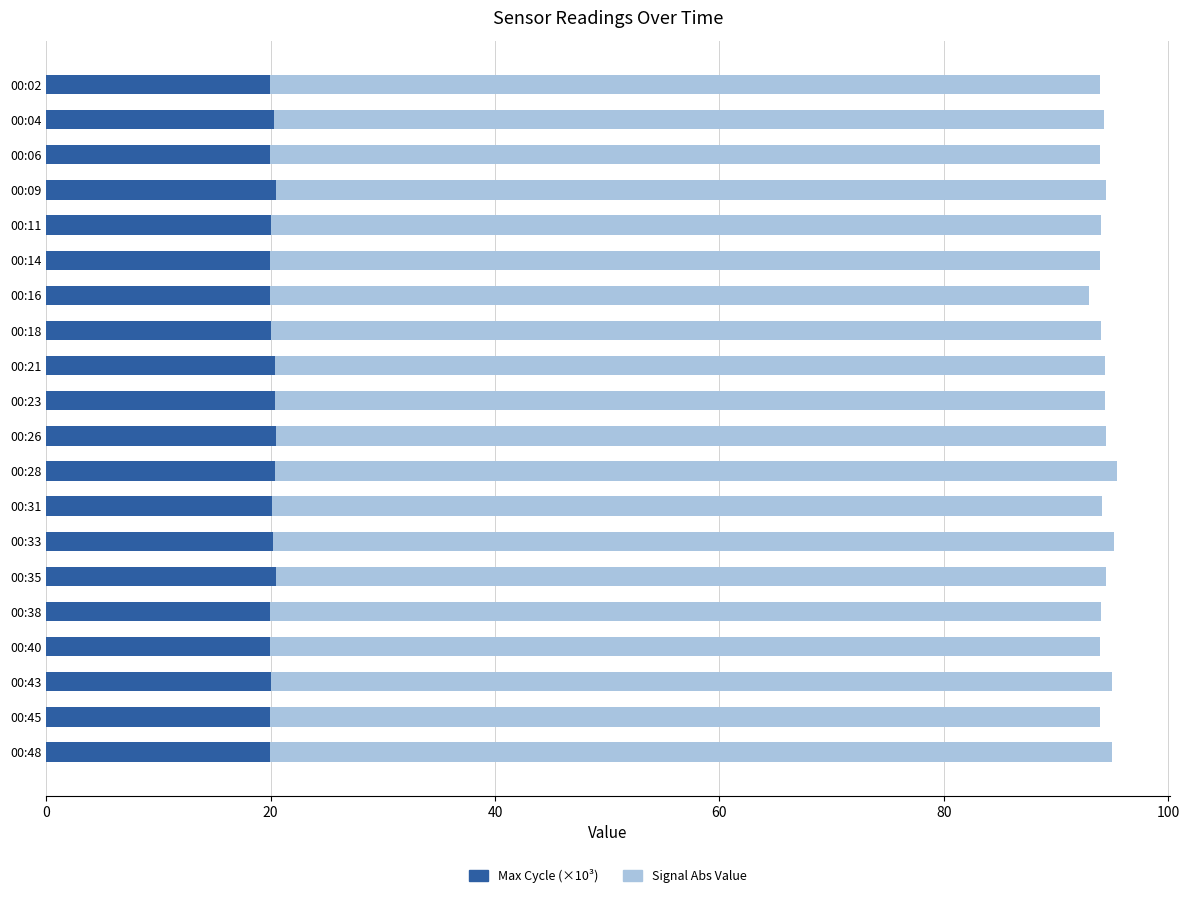

The Max Cycle (×10³) series shows 13.2 at 00:45. True or false?

False